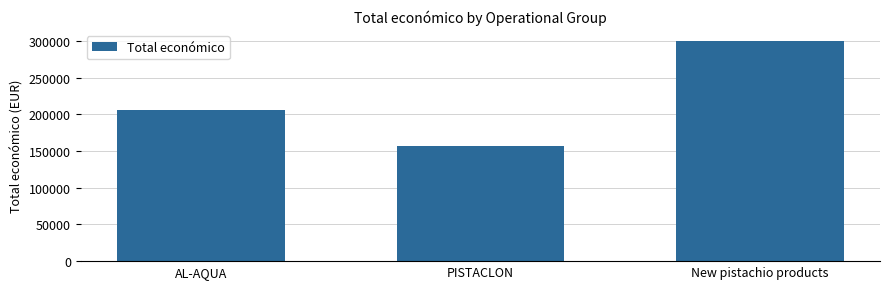

How many data points are less than 206008?

1